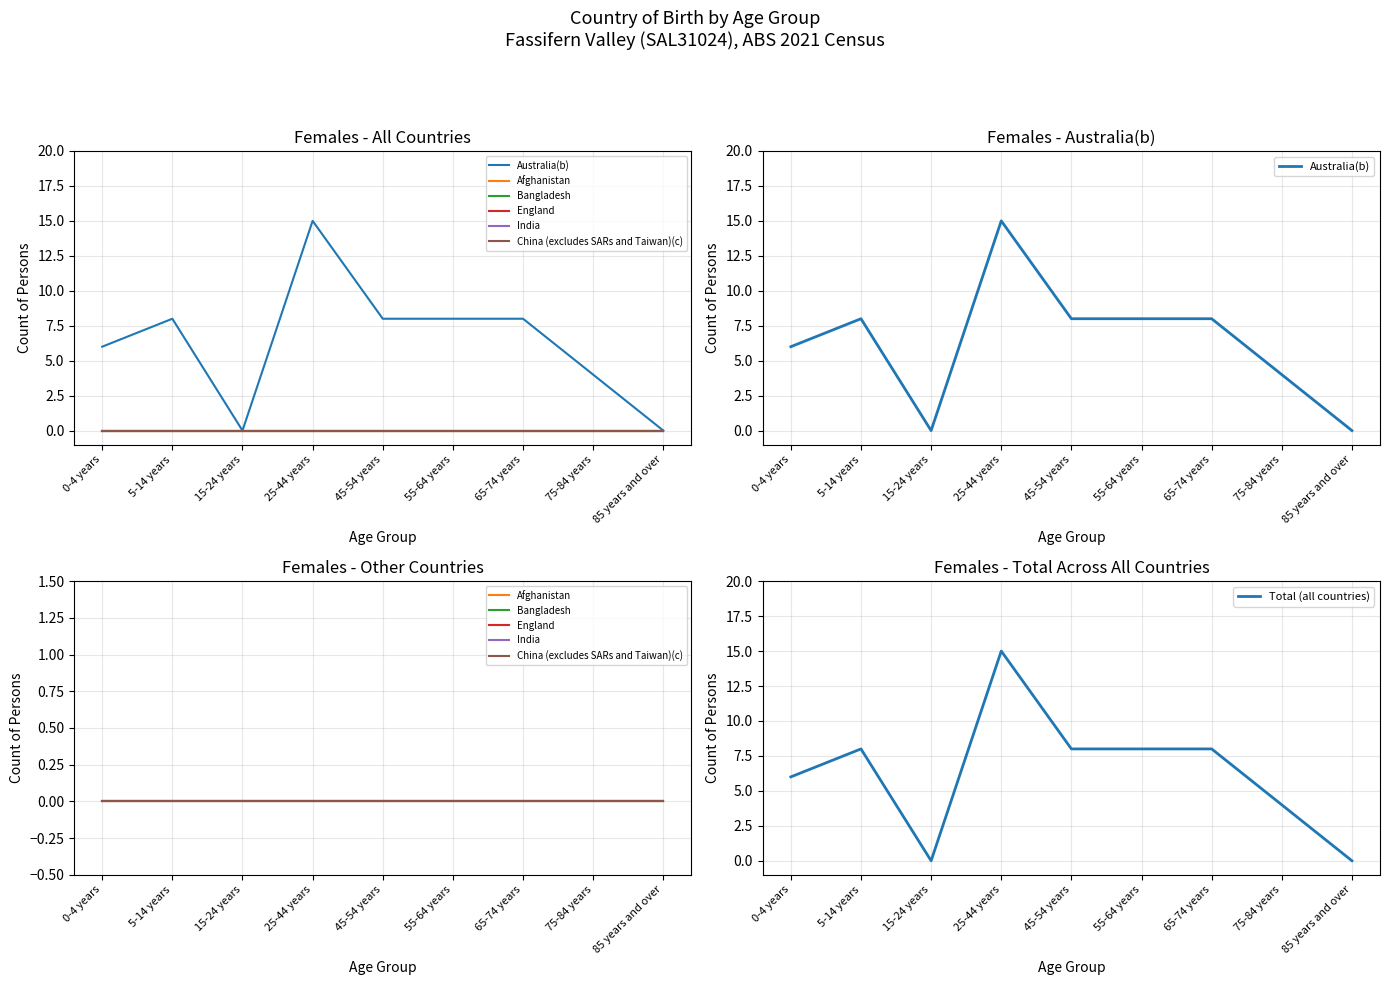

True or false: Australia(b) has more than 2 interior local peaks.

False